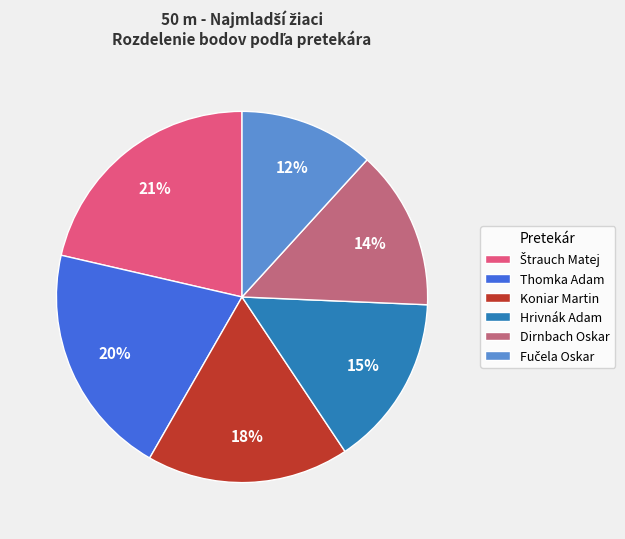

Is it true that Dirnbach Oskar is 14% of the pie?

True